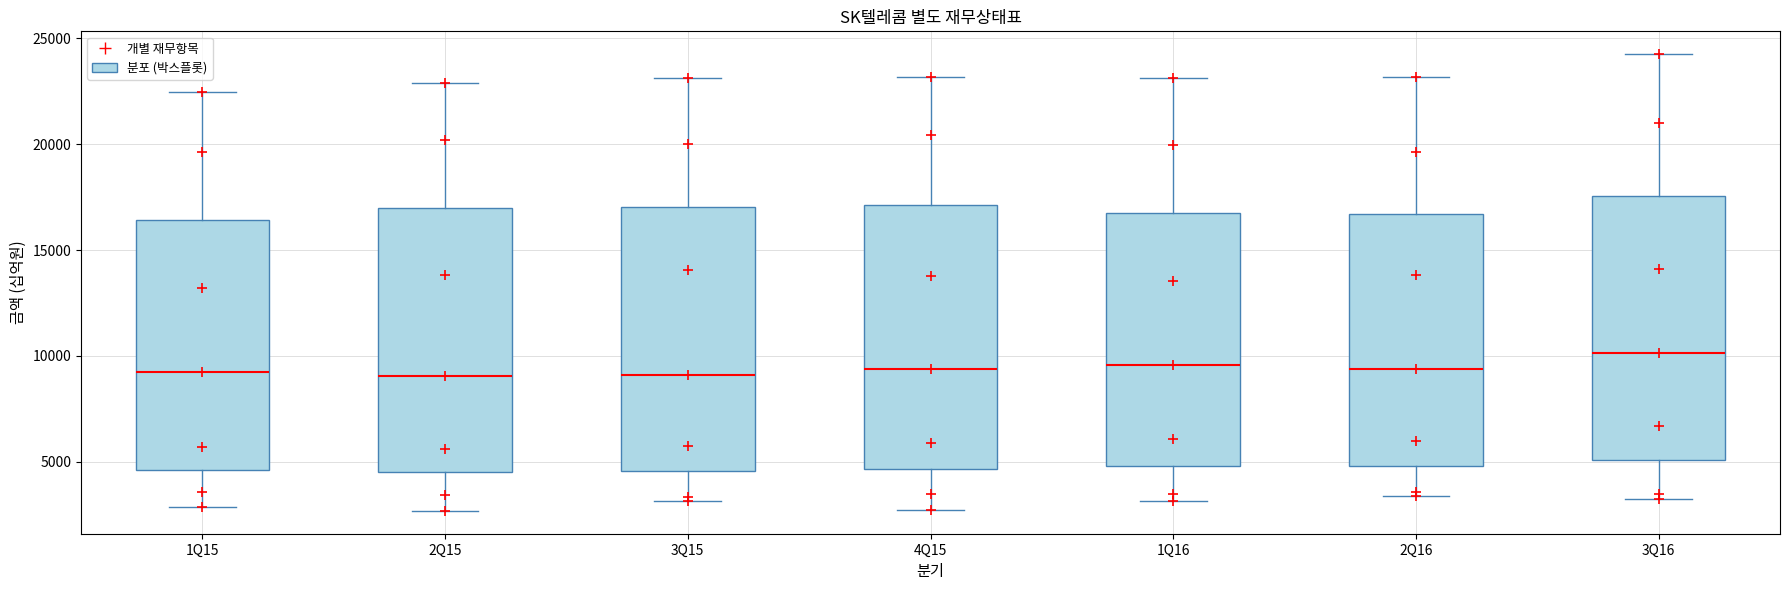

Reading left to right, transcribe this box plot: for each box, give where its median line is, the range the box spans, and where its two whiskers end, as read against the y-axis. The values are not printed on the chart, so give them approximately, as read against the axis.

1Q15: median 9000, box 4500 to 16500, whiskers 3000 to 22500
2Q15: median 9000, box 4500 to 17000, whiskers 2500 to 23000
3Q15: median 9000, box 4500 to 17000, whiskers 3000 to 23000
4Q15: median 9500, box 4500 to 17000, whiskers 2500 to 23000
1Q16: median 9500, box 5000 to 17000, whiskers 3000 to 23000
2Q16: median 9500, box 5000 to 16500, whiskers 3500 to 23000
3Q16: median 10000, box 5000 to 17500, whiskers 3500 to 24000